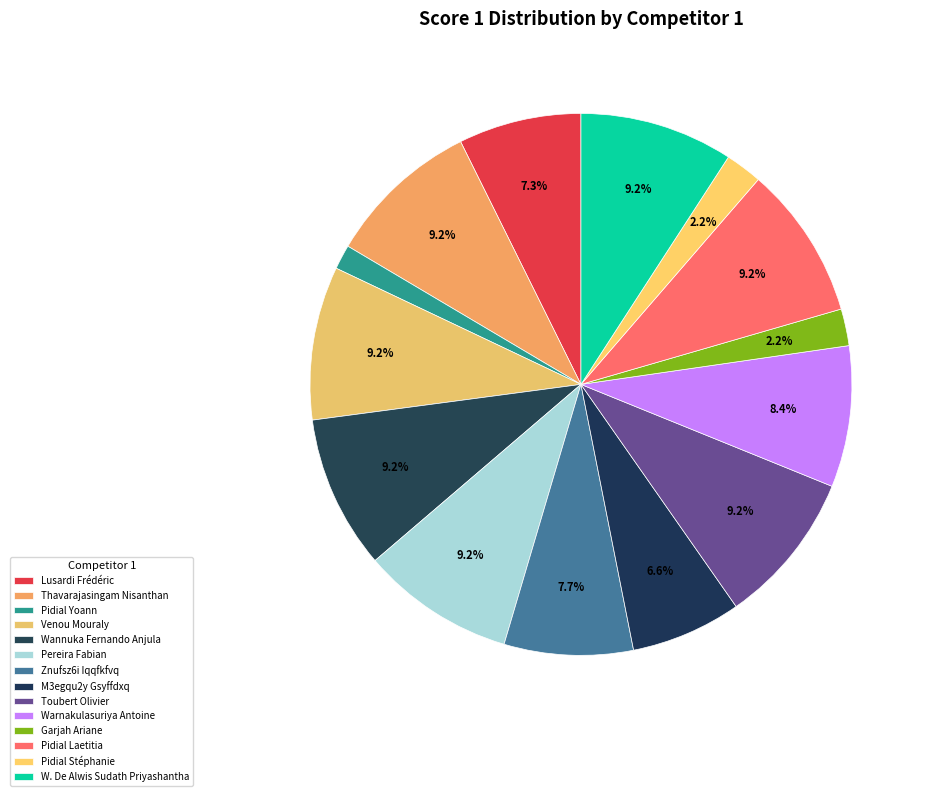

Do Pidial Yoann and M3egqu2y Gsyffdxq together represent more than half of the pie?

No